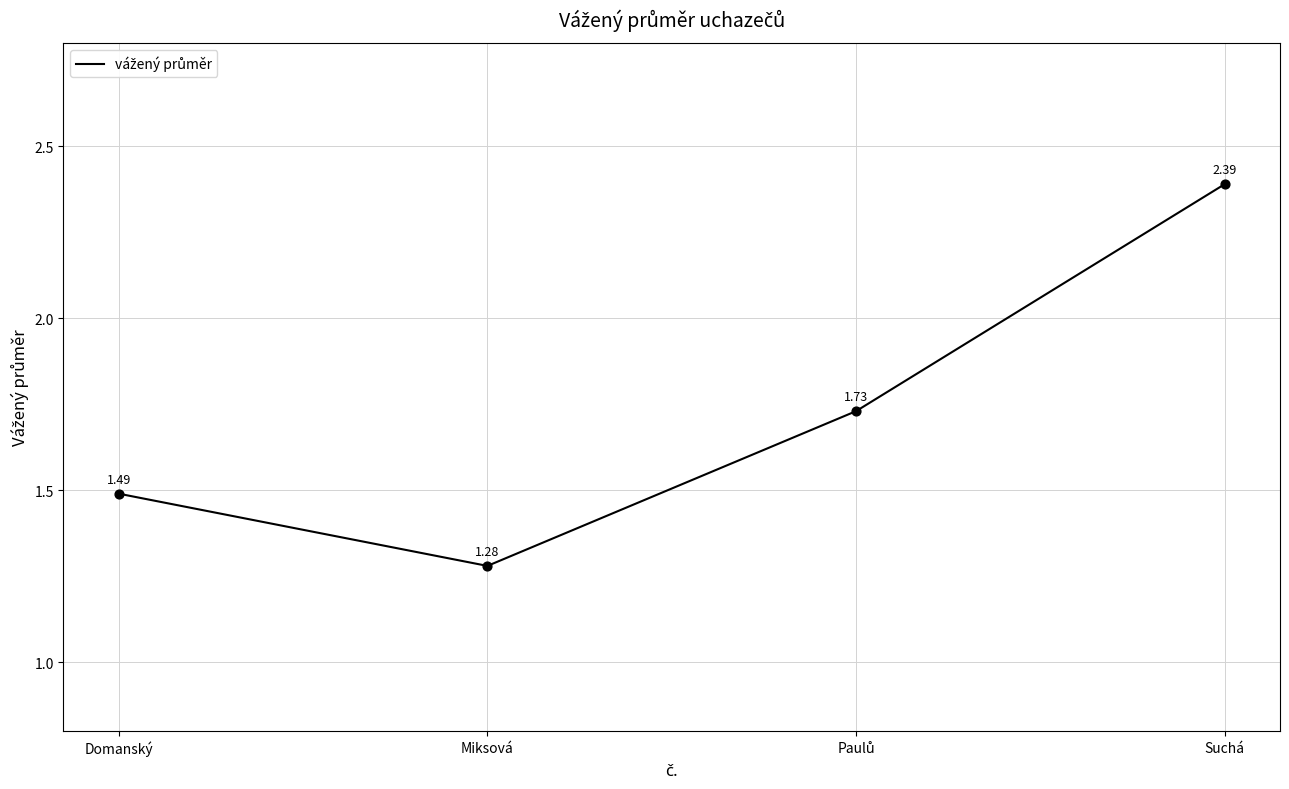

Between Suchá and Domanský, which is larger?

Suchá